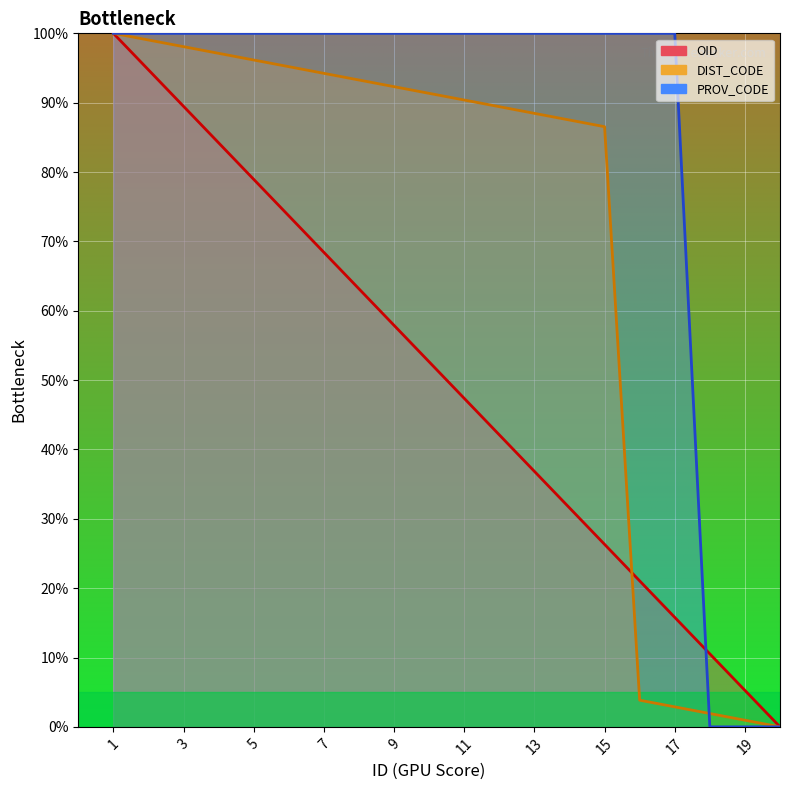

Does the chart display data point markers on the line(s)?

No